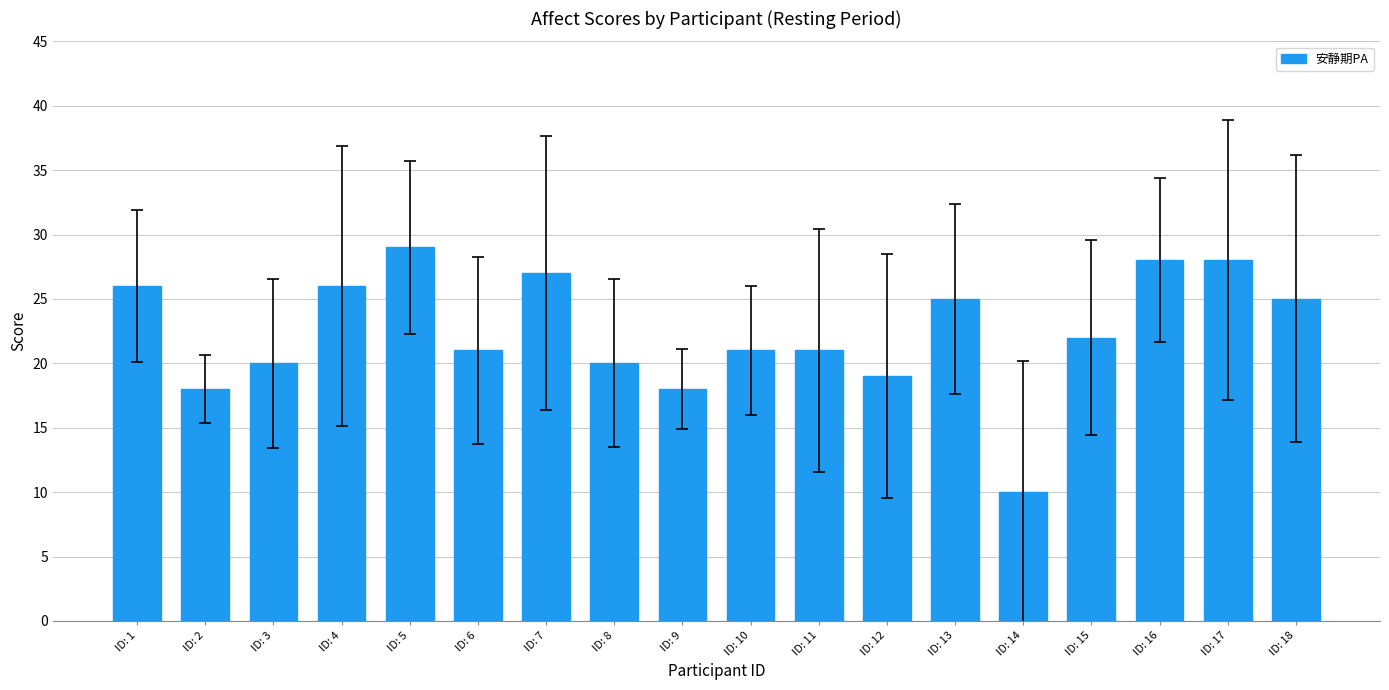

The chart shows a value of 17 at ID: 18. True or false?

False